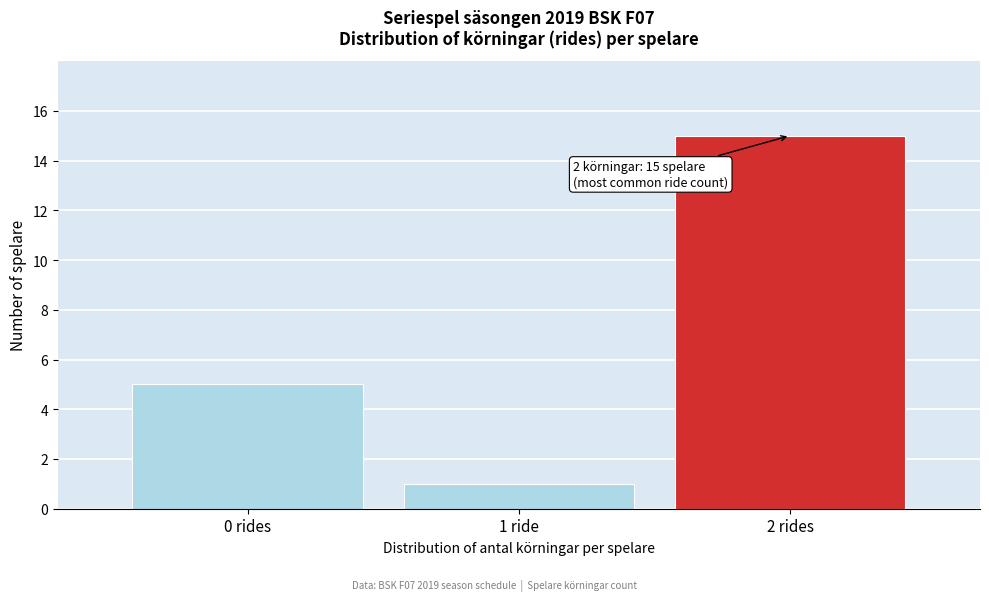

Reading left to right, extract all data points from this chart.

0 rides=5	1 ride=1	2 rides=15